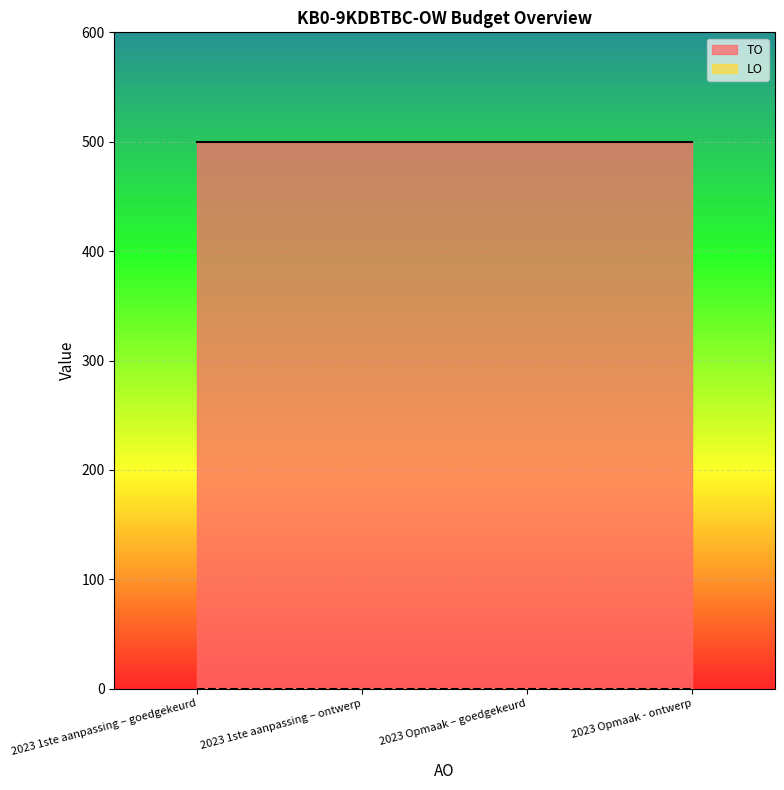

What is the label of the 4th point from the right?

2023 1ste aanpassing – goedgekeurd